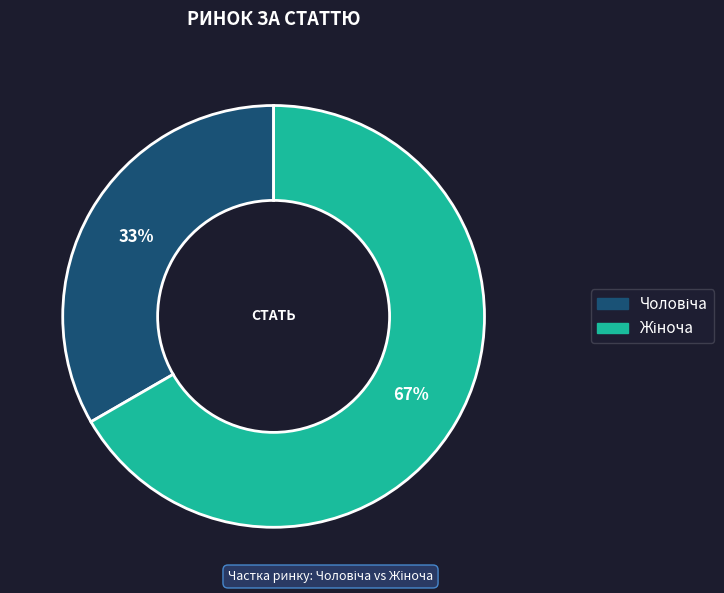

Is there any slice that represents more than half of the pie?

Yes